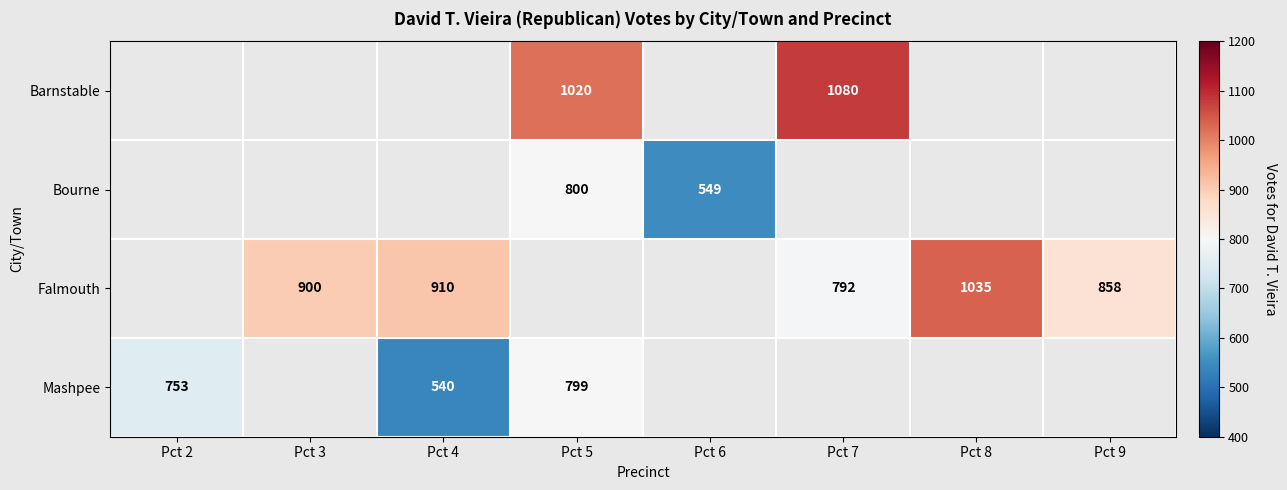

True or false: Bourne has a value of 800 at Pct 5.

True